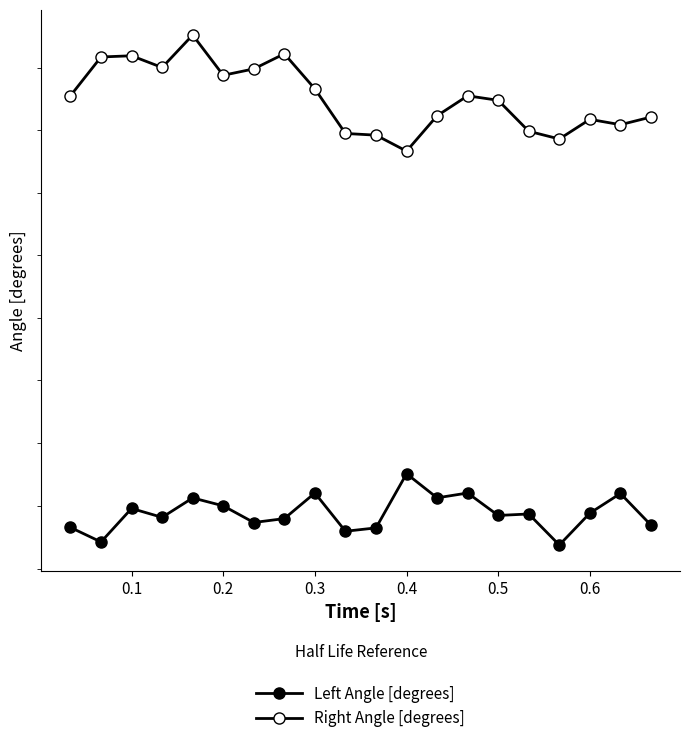

How many series are shown in this chart?

2